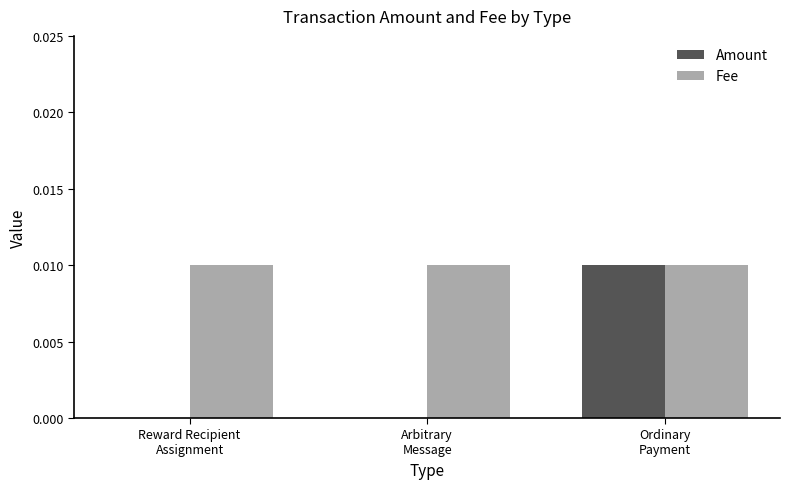

Are the bars horizontal?

No